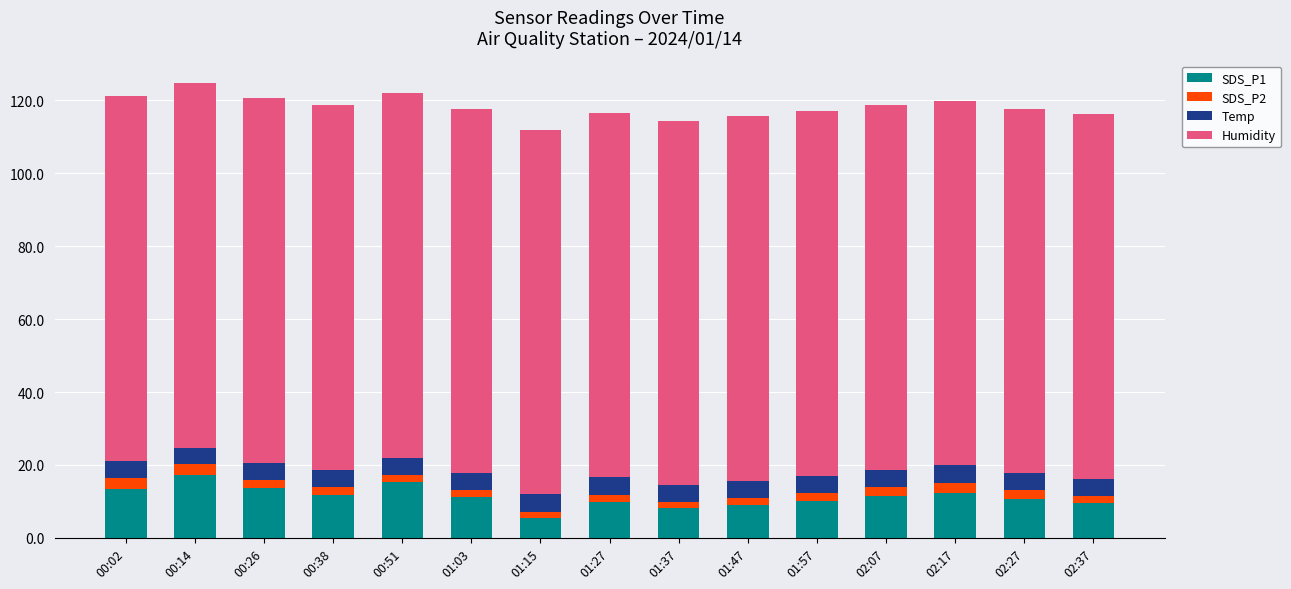

Are the bars horizontal?

No